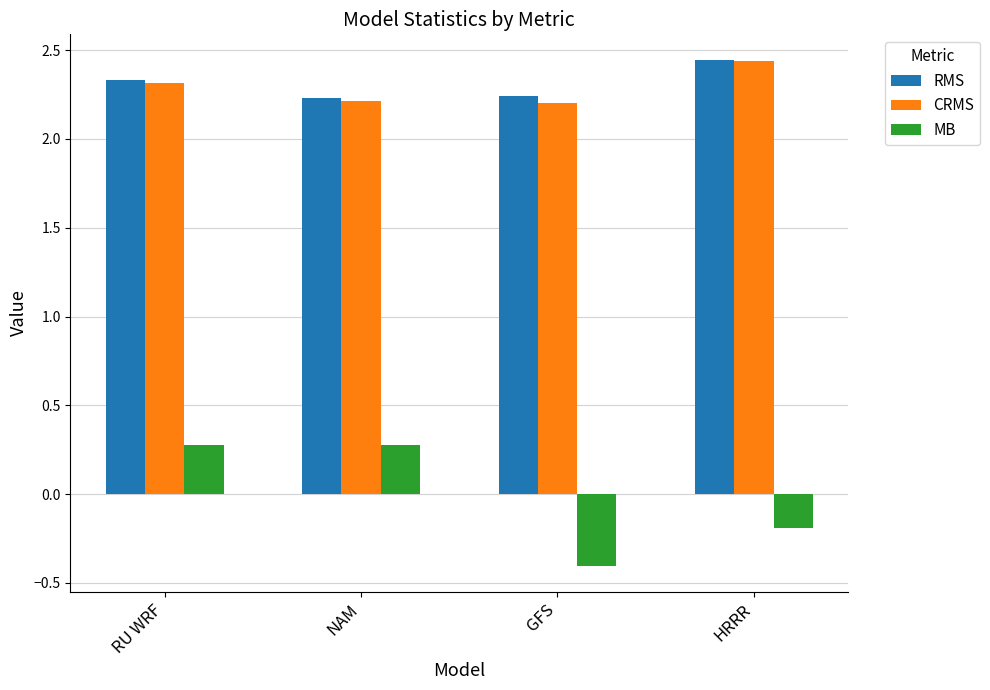

What is the highest value of the MB series?

0.3